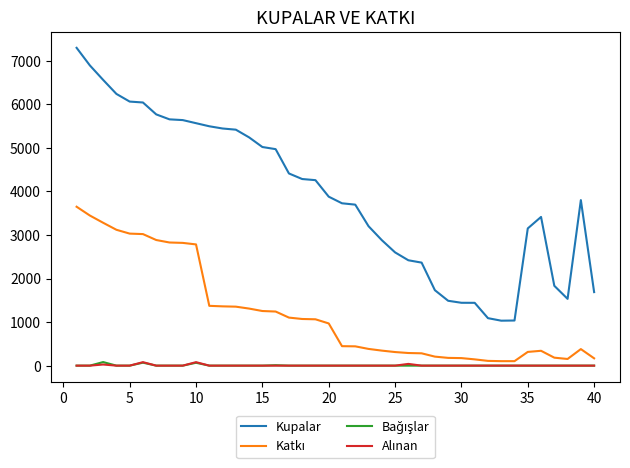

What is the highest value of the Kupalar series?

7296